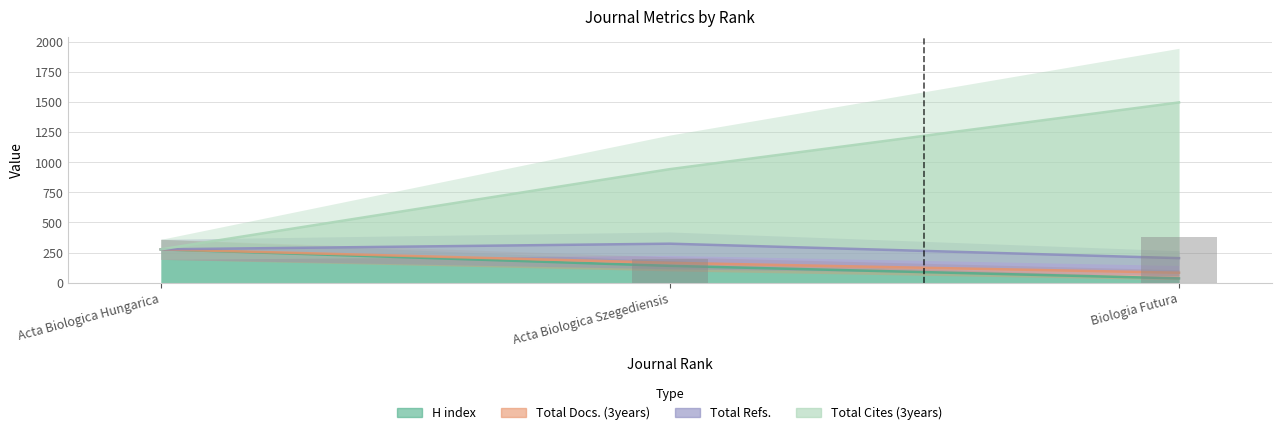

The value of Total Cites (3years) at Biologia Futura is 1497. True or false?

True